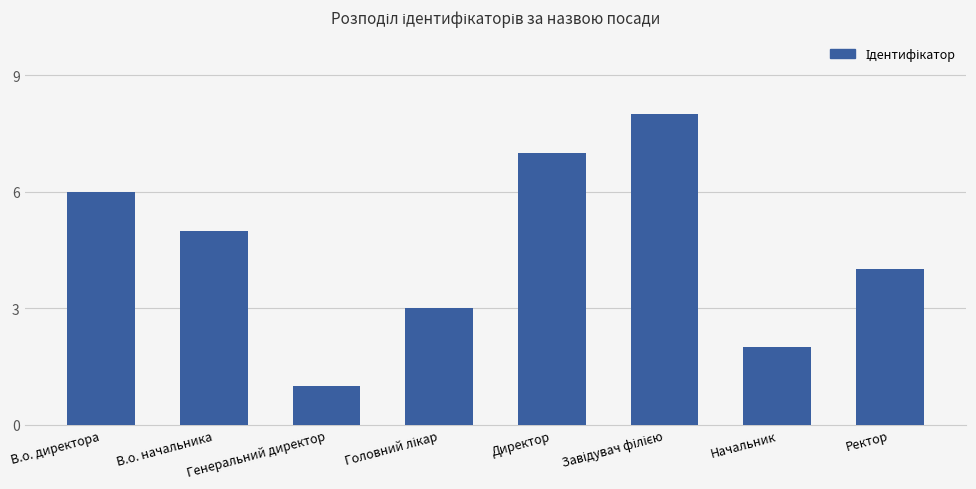

What is the label of the 1st bar from the left?

В.о. директора